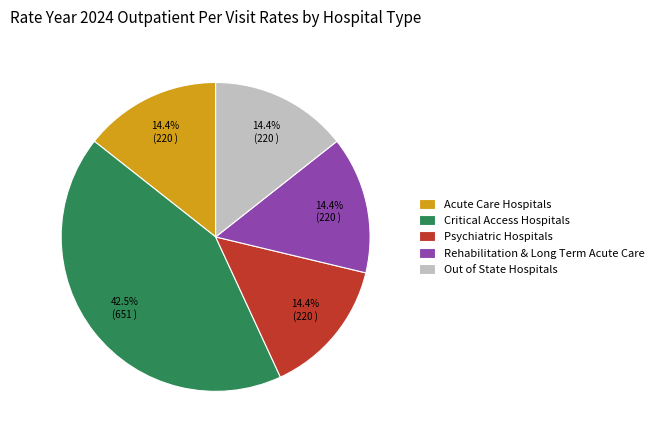

How much of the chart is everything except Rehabilitation & Long Term Acute Care?

85.6%